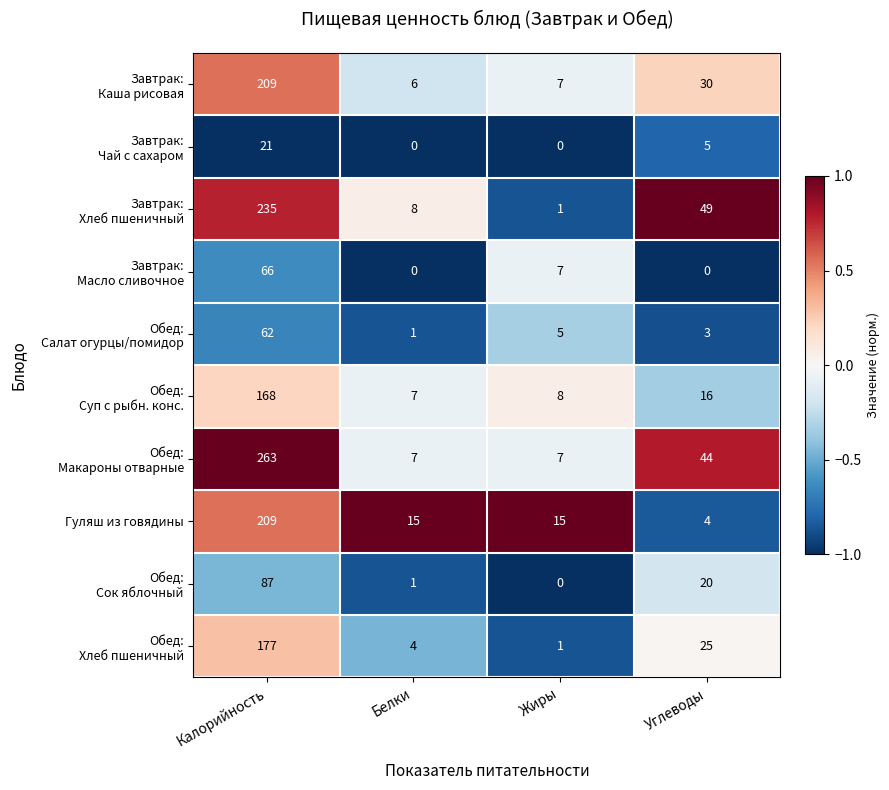

What is the maximum value shown in the chart?

263